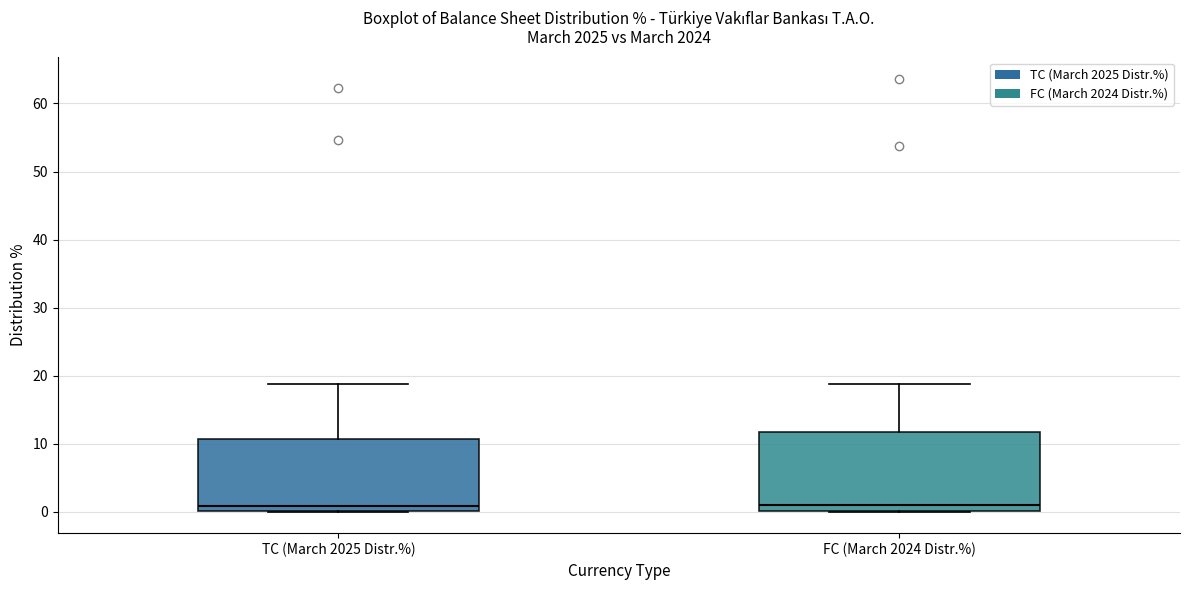

Where is the upper edge of the box for TC (March 2025 Distr.%) on the y-axis? The values are not printed on the chart, so give them approximately, as read against the axis.

11